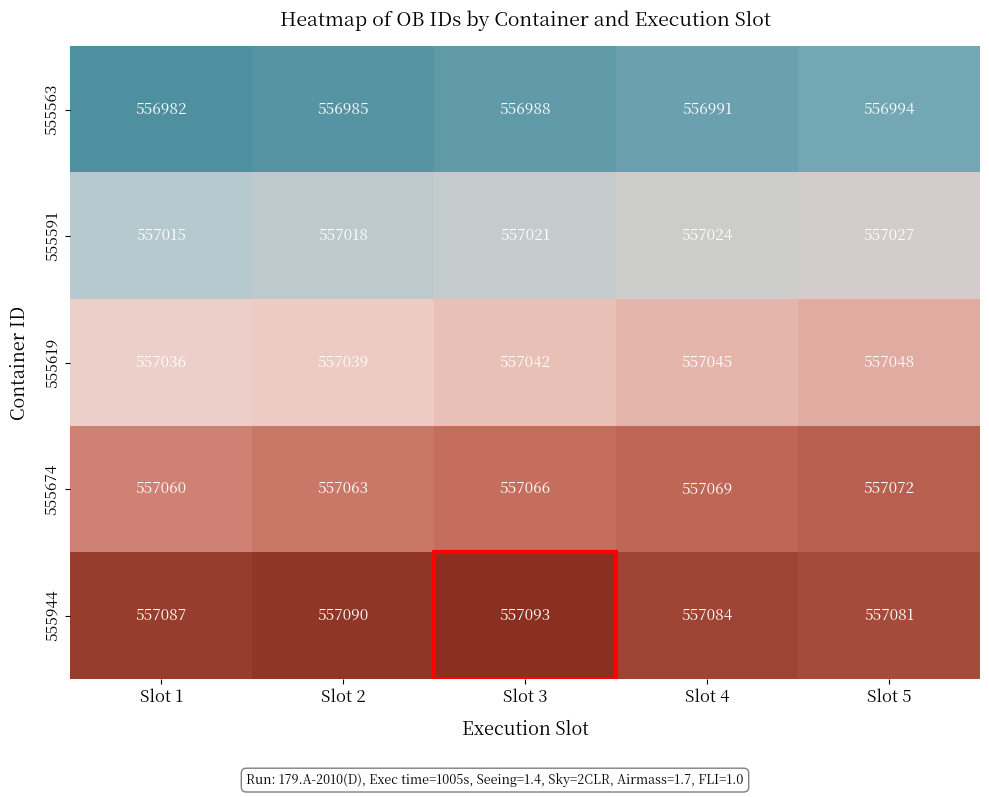

Which label corresponds to the smallest value in the chart?

Slot 1